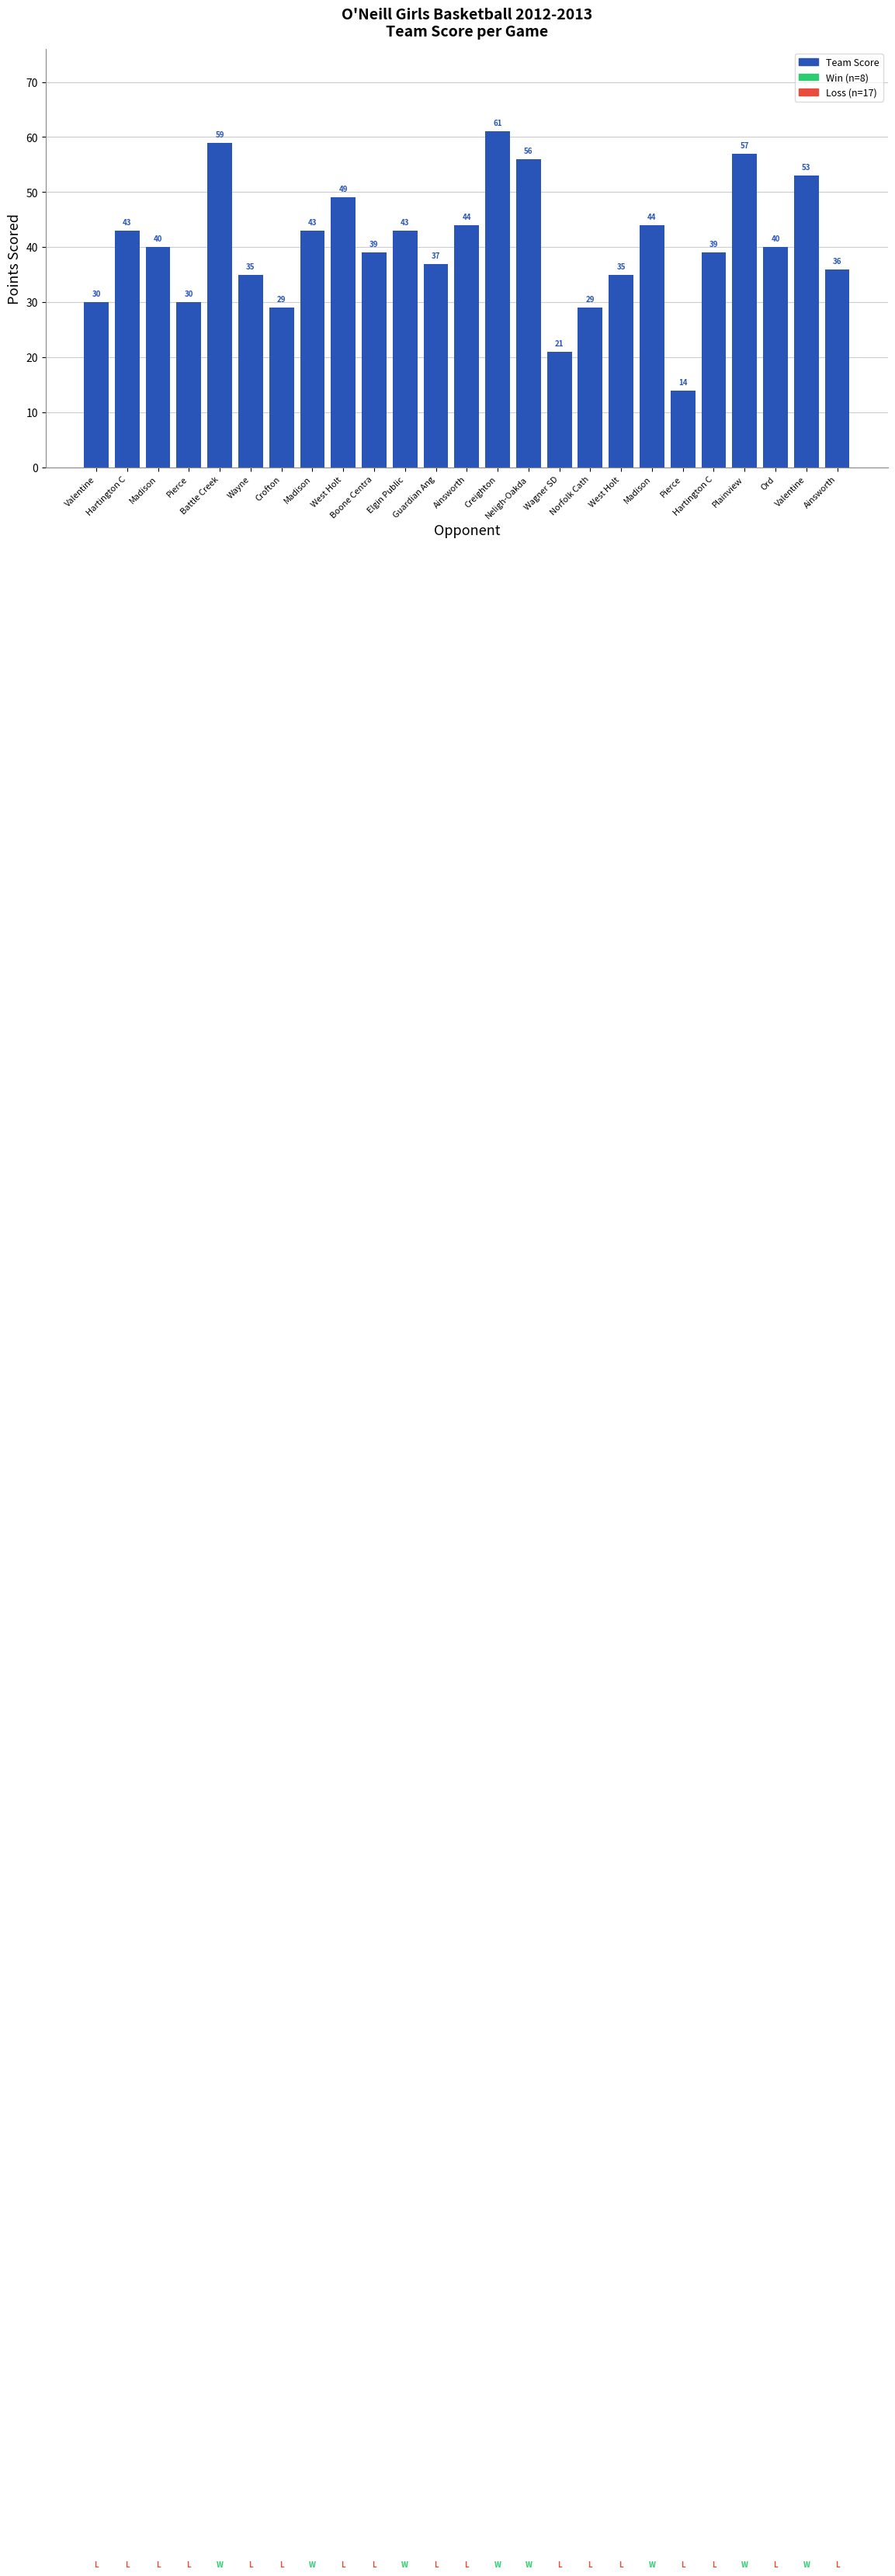

Does the chart contain any negative values?

No